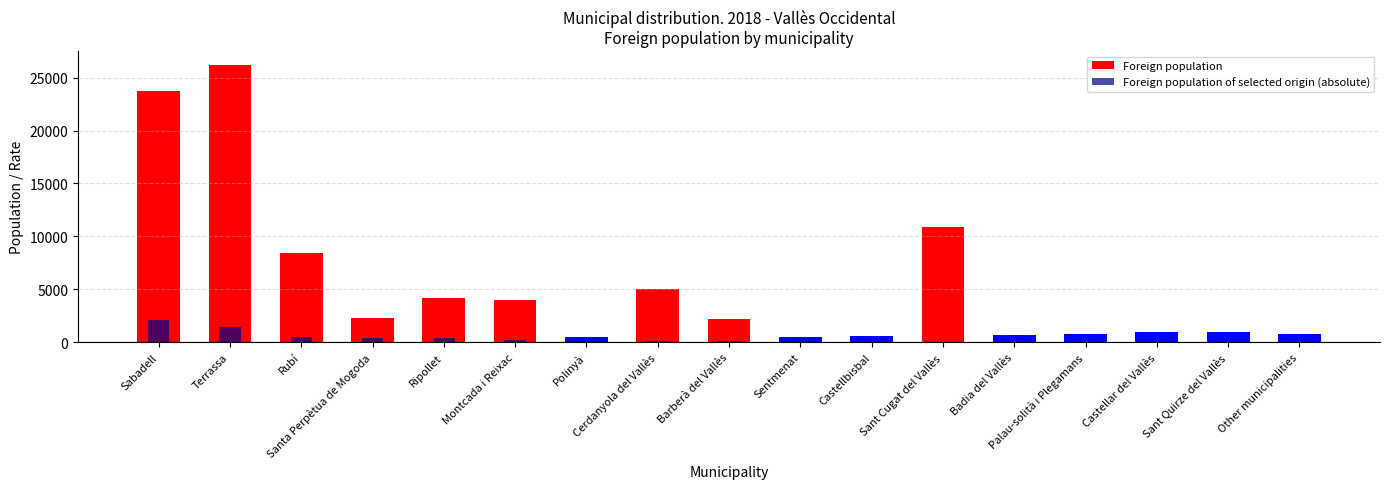

At how many categories does at least one series exceed 1138?

9